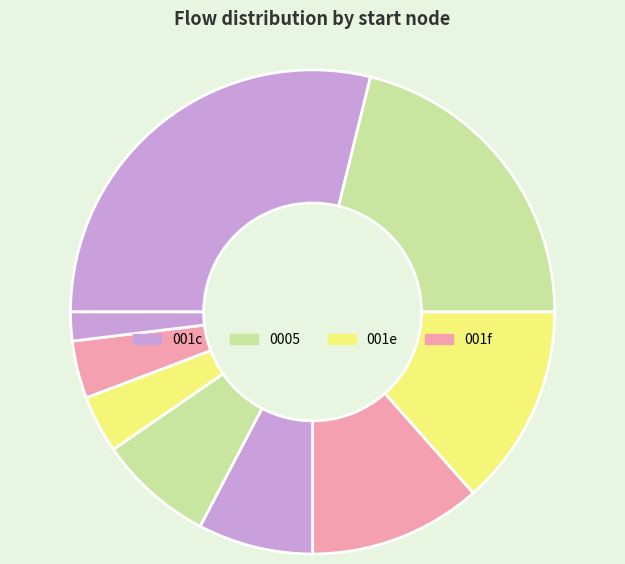

How many slices are in this pie chart?

9